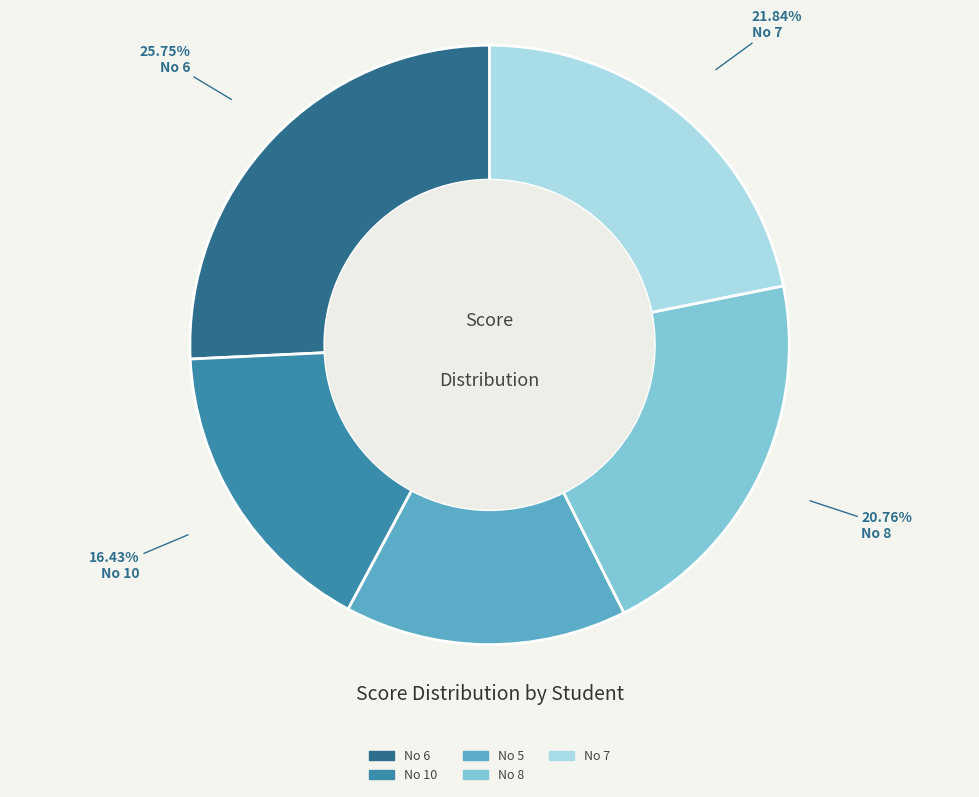

What is the smallest slice in the pie chart?

No 5